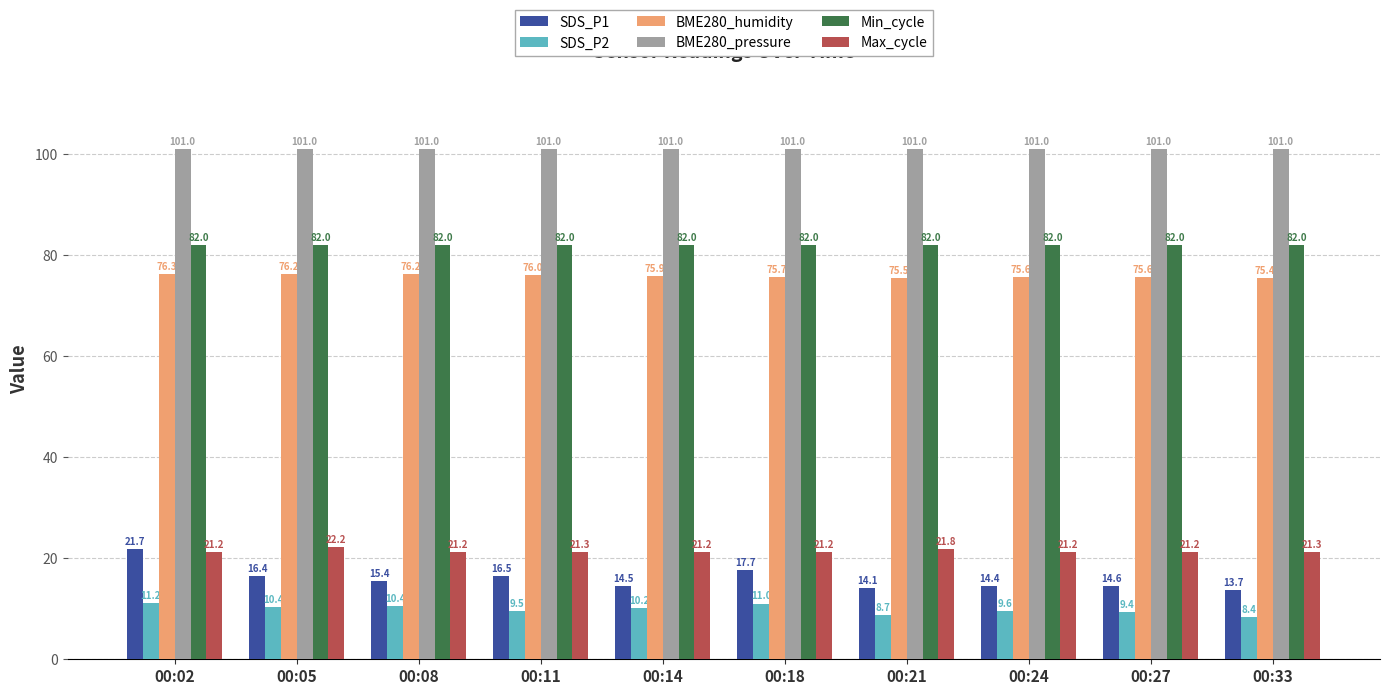

What is the maximum value shown in the chart?

101.0